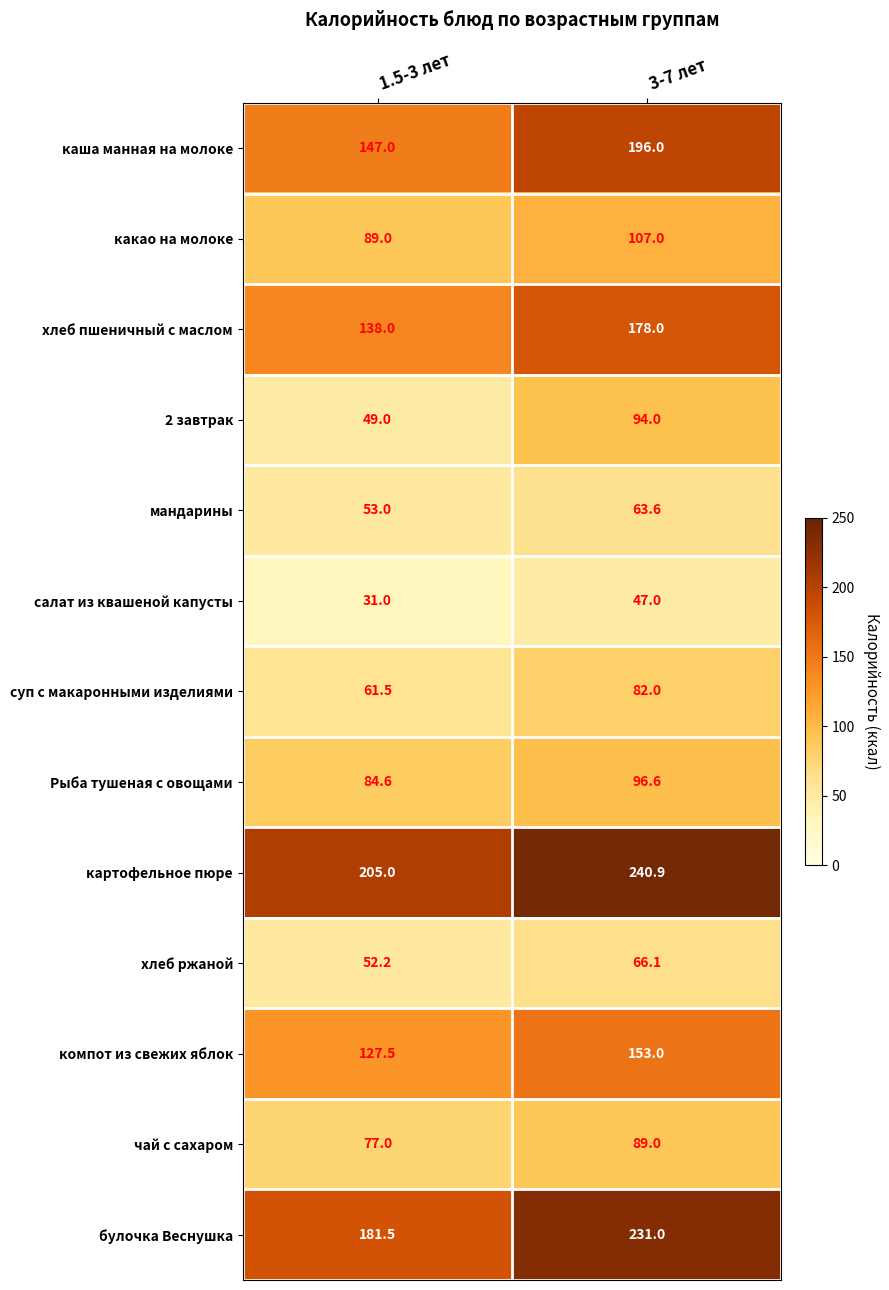

How many series are shown in this chart?

13